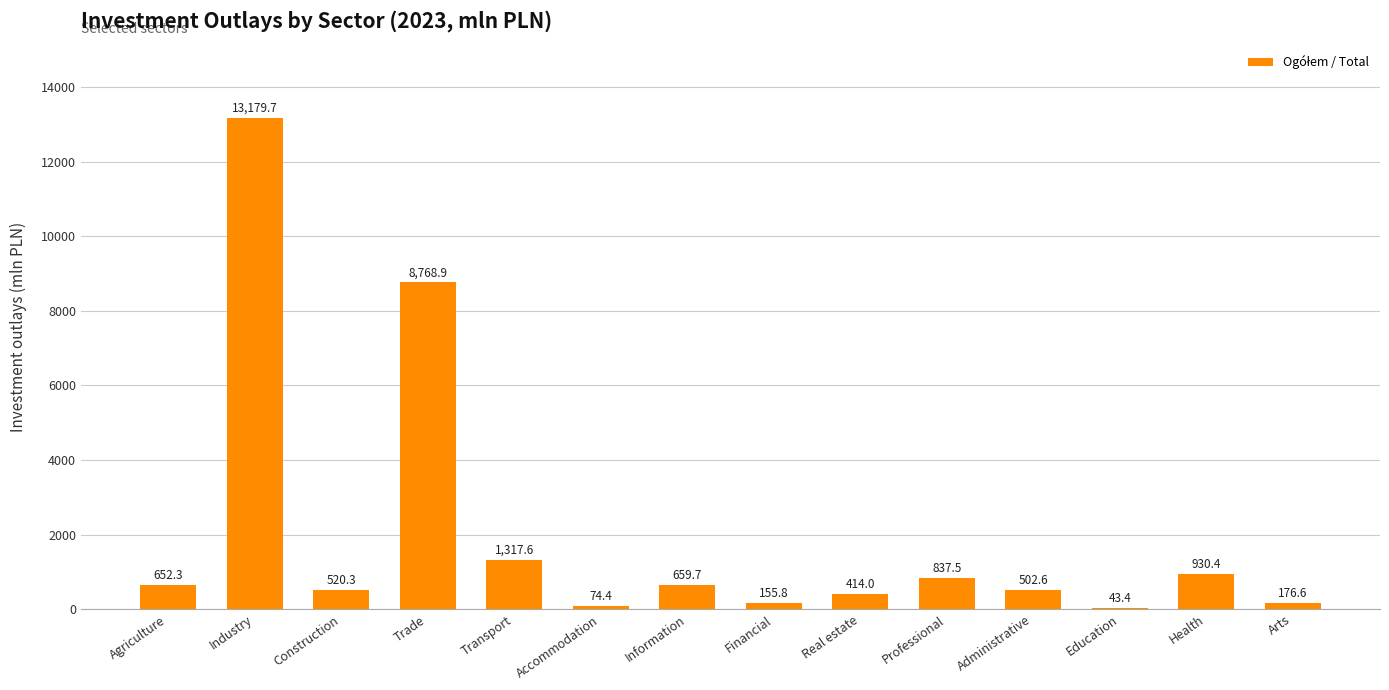

At which label is the value closest to 6611?

Trade